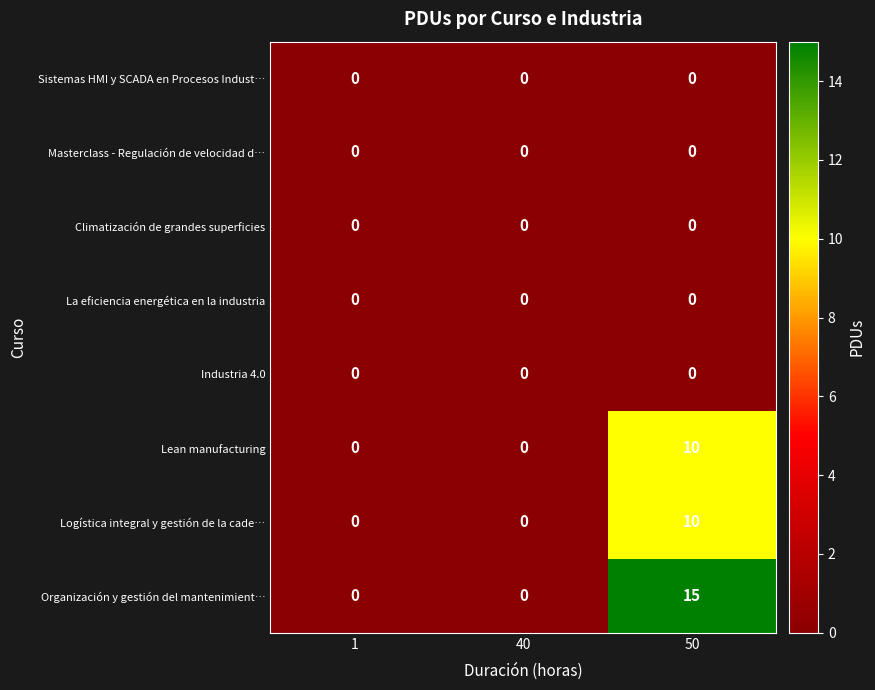

Count the number of categories in the chart.

3